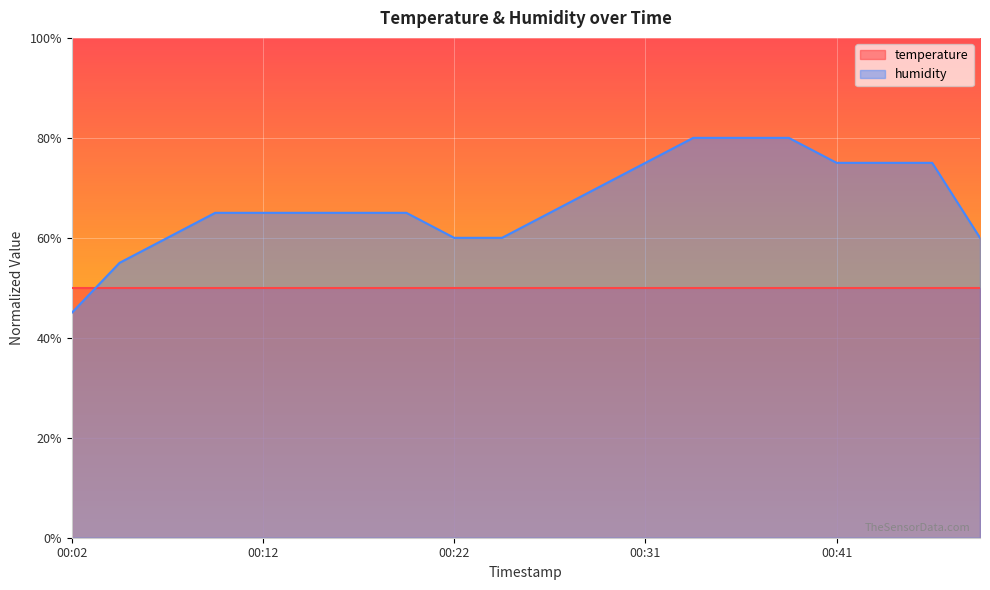

The chart shows a value of 0.8 at 00:39. True or false?

True